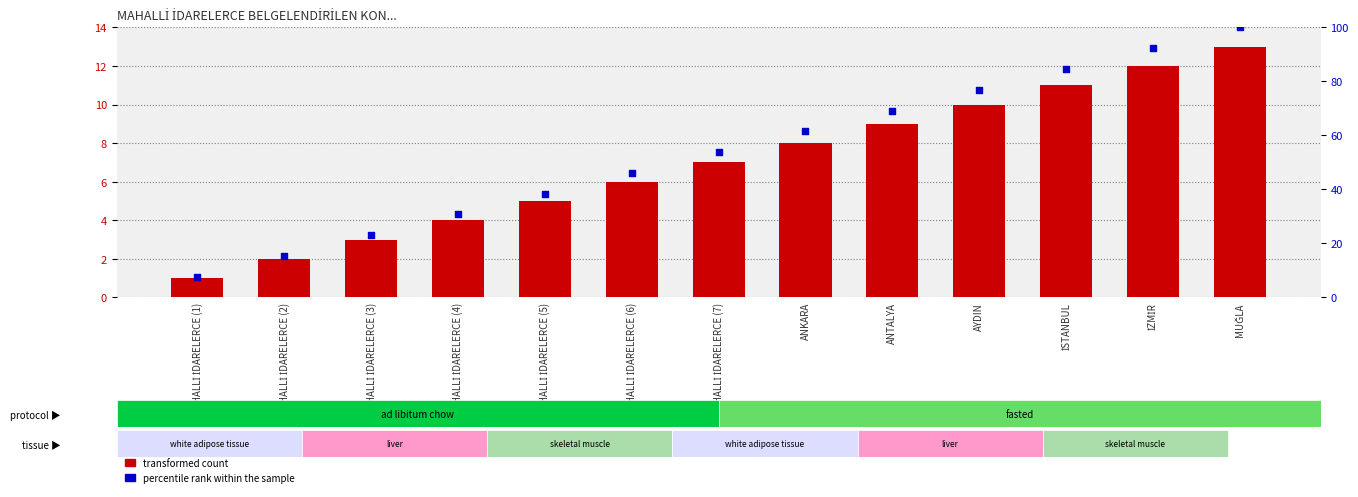

At how many categories does at least one series exceed 52?

7